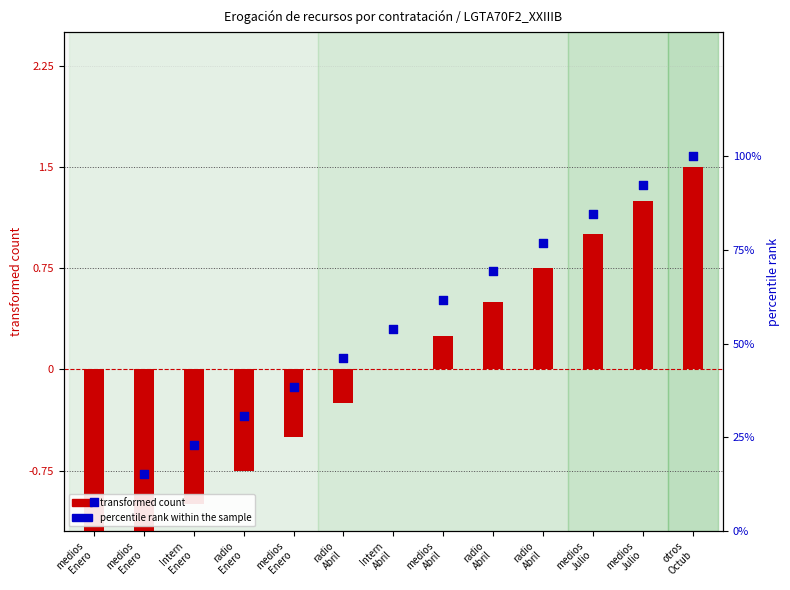

Is the value of transformed count at radio
Abril greater than the value of percentile rank within the sample at medios
Enero?

No